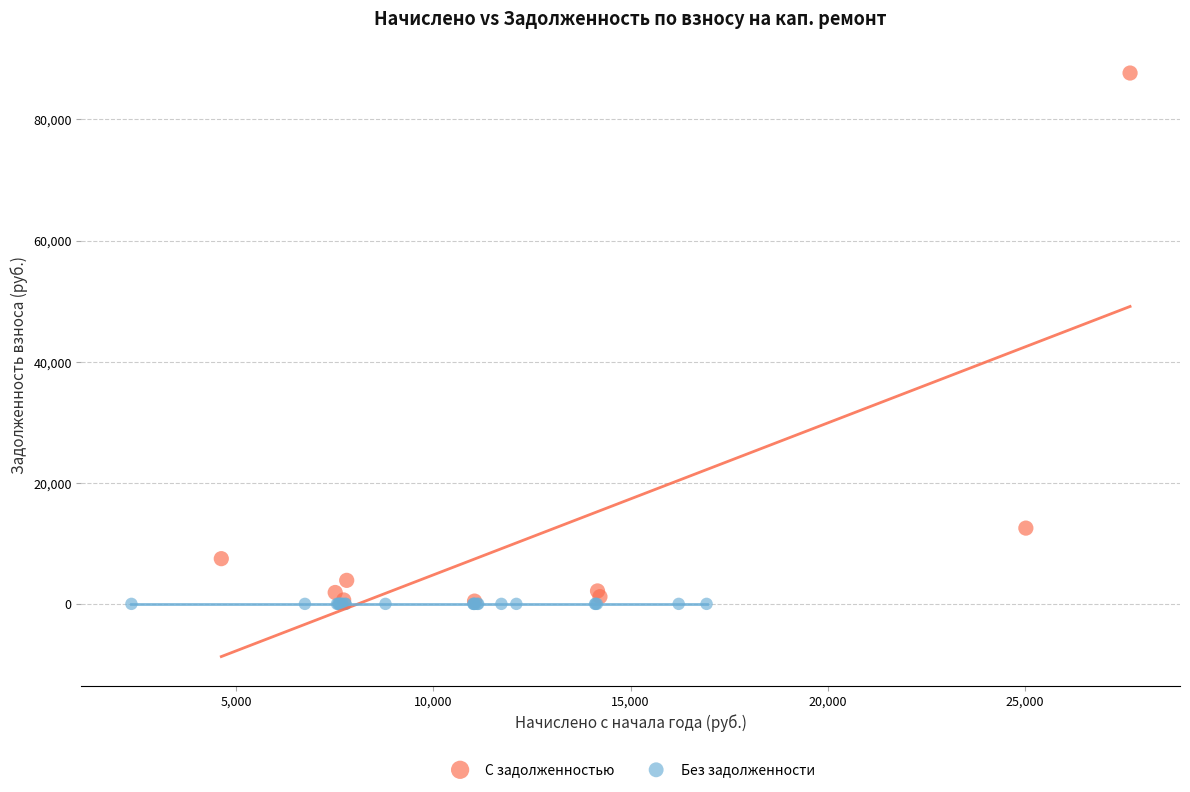

Which series contains the highest Y value?

С задолженностью